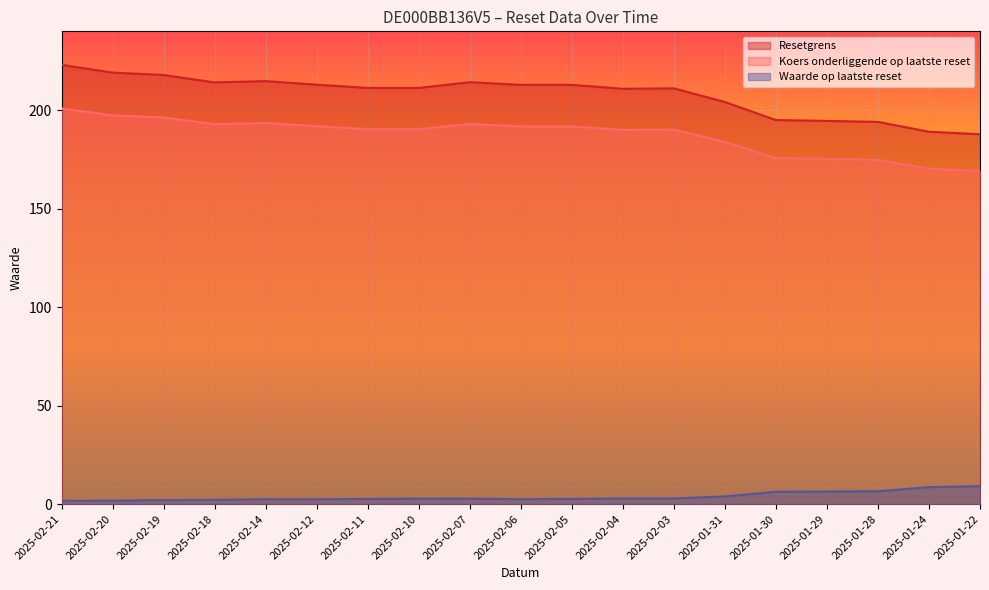

Which series has the largest total across all categories?

Resetgrens